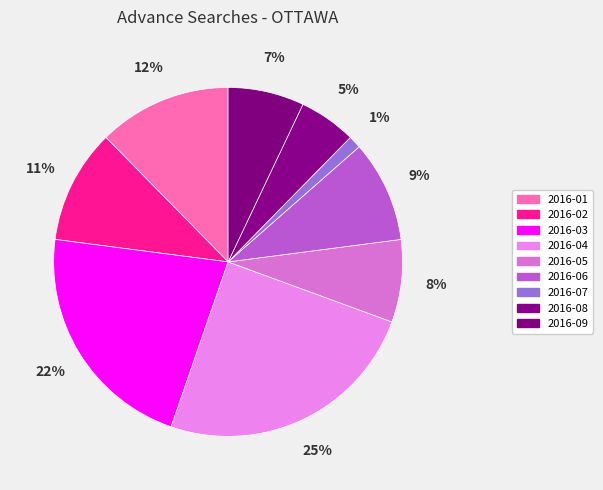

How many slices are in this pie chart?

9